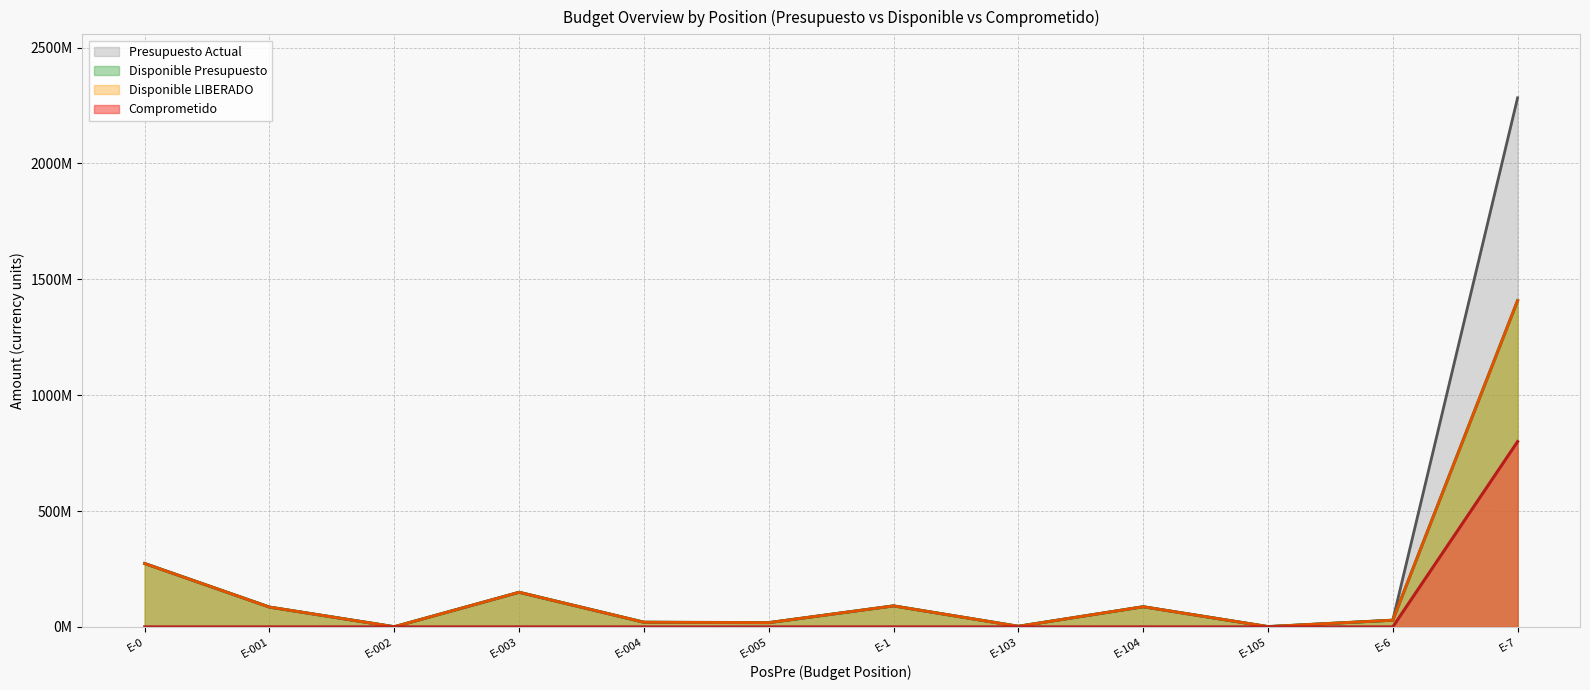

What is the difference between the maximum and second lowest values in the Comprometido series?

799581170.1